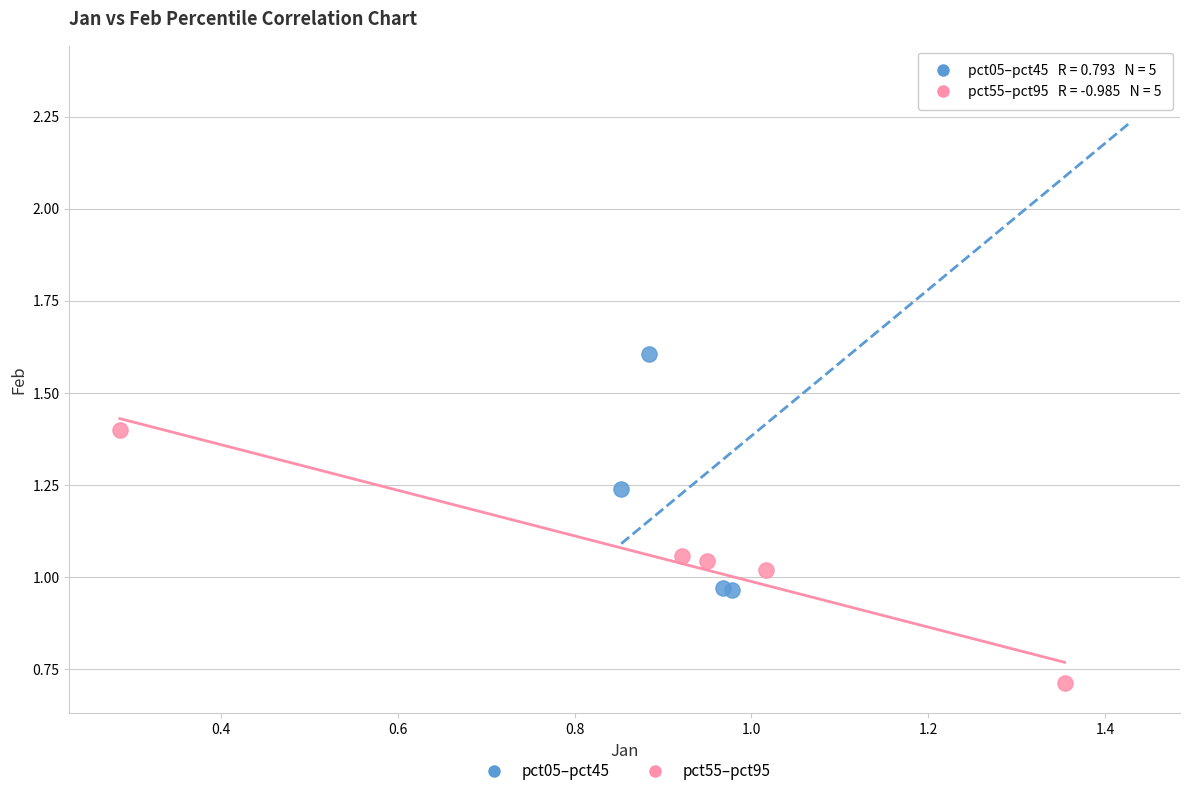

What are all the series names shown in the legend?

pct05–pct45, pct55–pct95